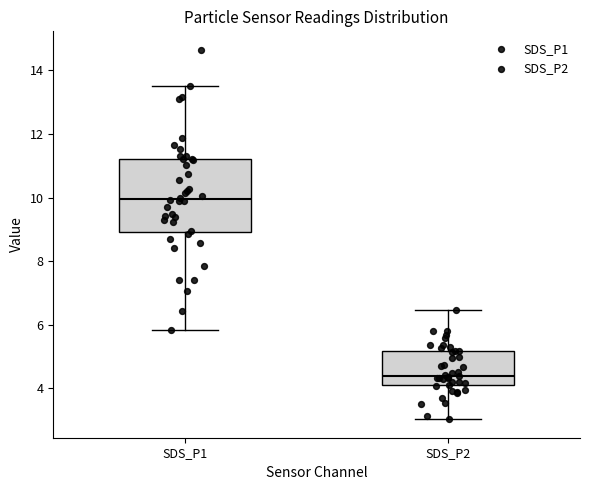

Reading left to right, read every box against the y-axis: the position of its median line, the range the box covers, and the ends of its whiskers. The values are not printed on the chart, so give them approximately, as read against the axis.

SDS_P1: median 10.0, box 9.0 to 11.2, whiskers 5.8 to 13.6
SDS_P2: median 4.4, box 4.0 to 5.2, whiskers 3.0 to 6.4